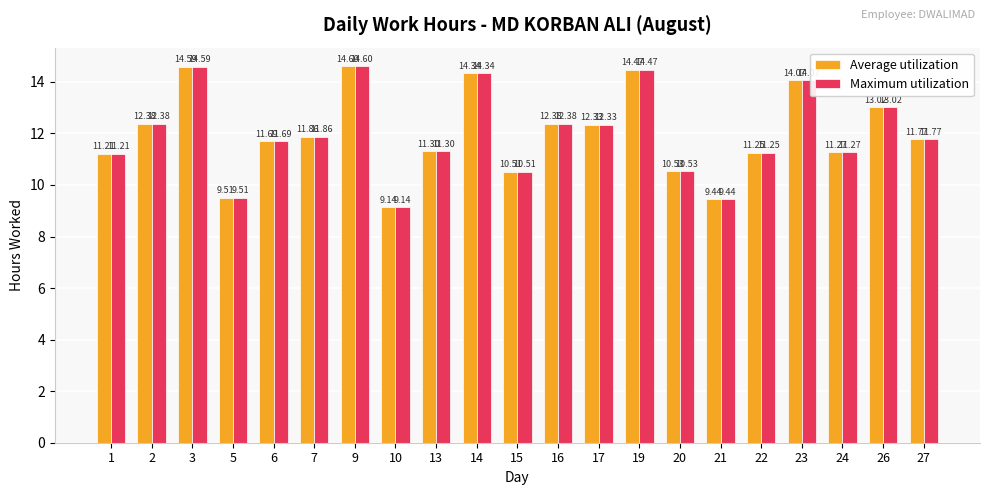

What is the sum of all Maximum utilization values?

251.7